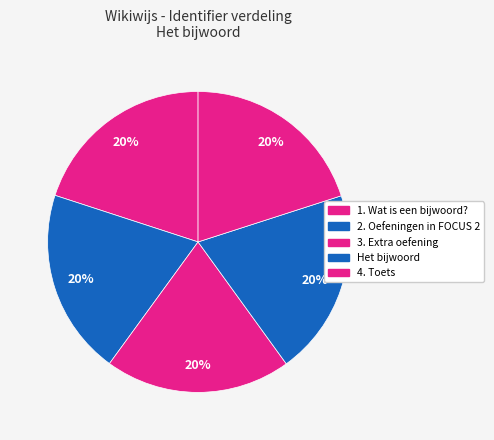

Count the number of slices in the pie.

5